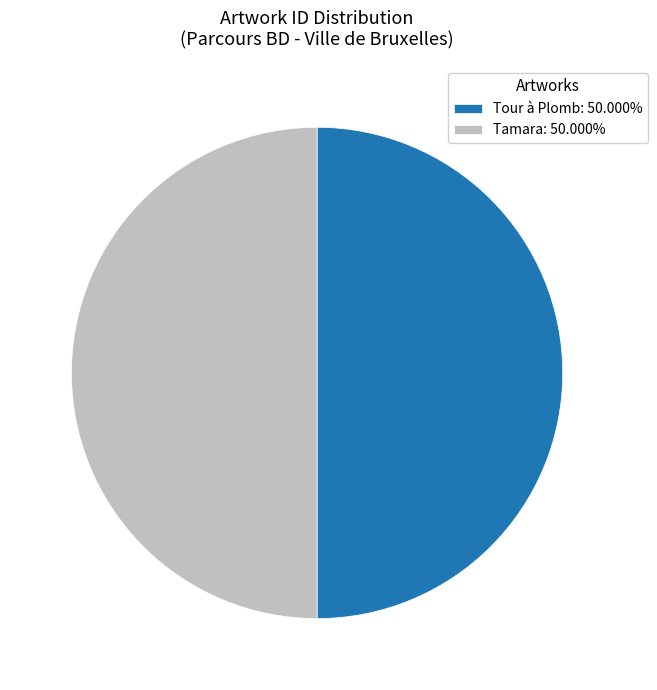

What is the ratio of the value at Tour à Plomb: 50.000% to the value at Tamara: 50.000%?

1.0